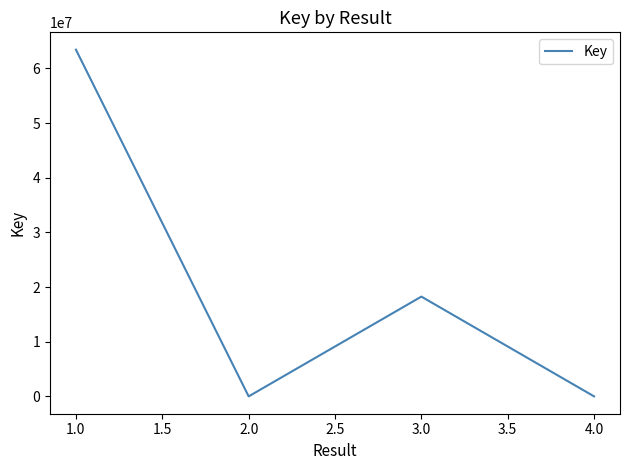

True or false: the data has more than 1 interior local peaks.

False